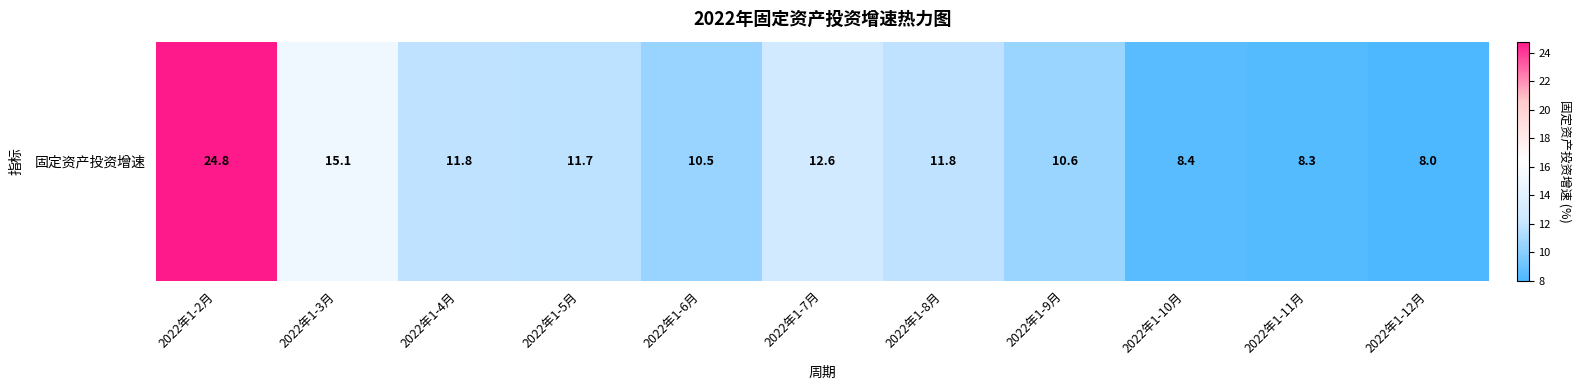

At which label does the data first exceed 11?

2022年1-2月